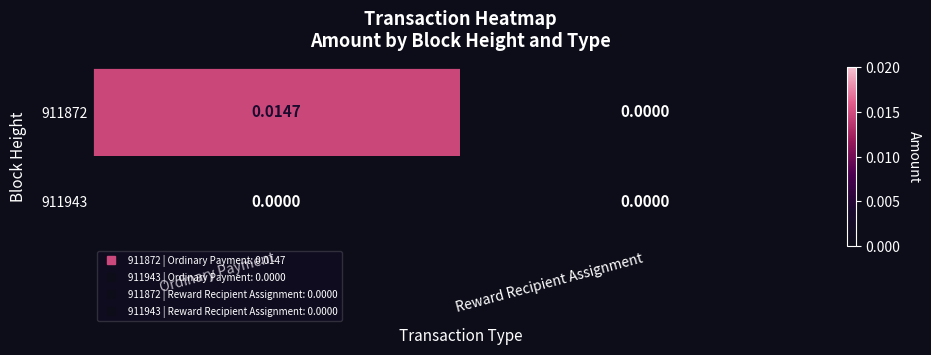

Is the value of 911943 at Reward Recipient Assignment greater than the value of 911872 at Ordinary Payment?

No